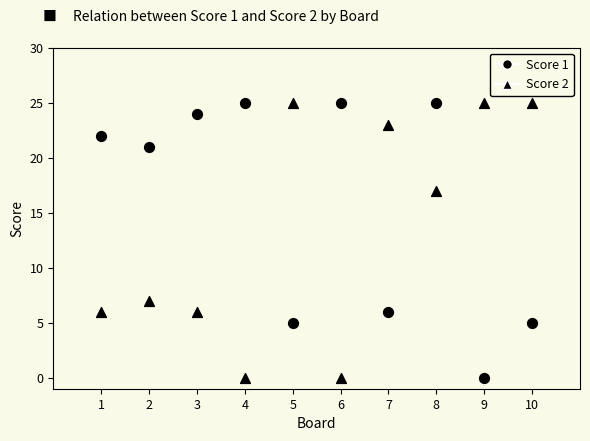

Count the number of points in this scatter plot.

20